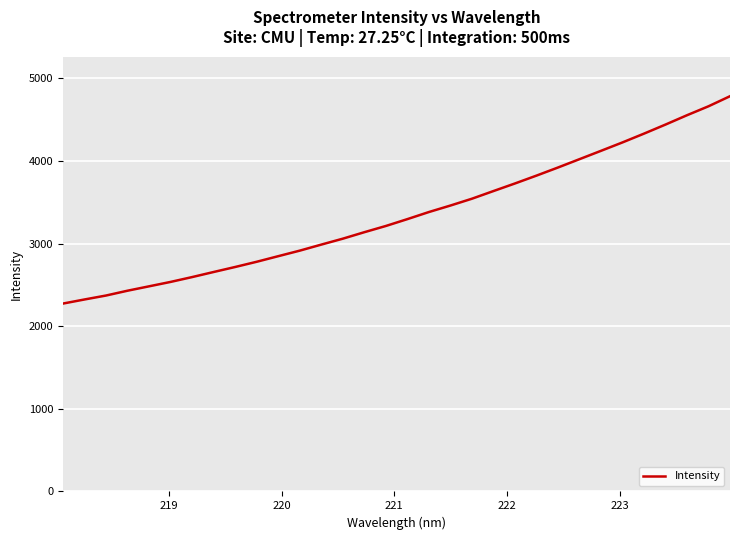

What is the difference between the maximum and minimum values?

2509.3